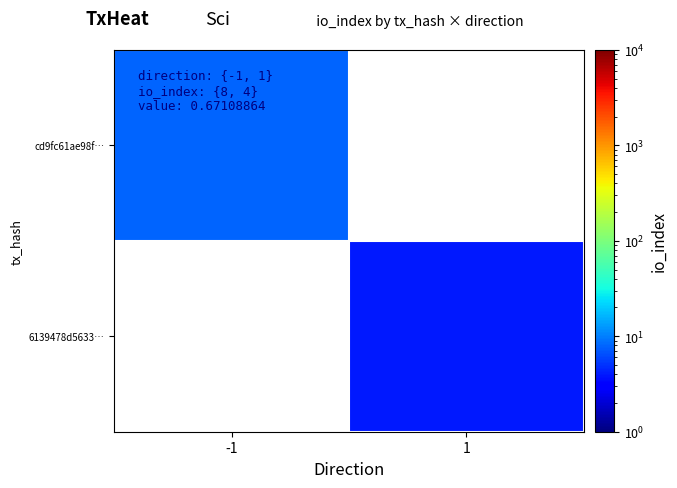

What is the smallest value displayed?

4.0